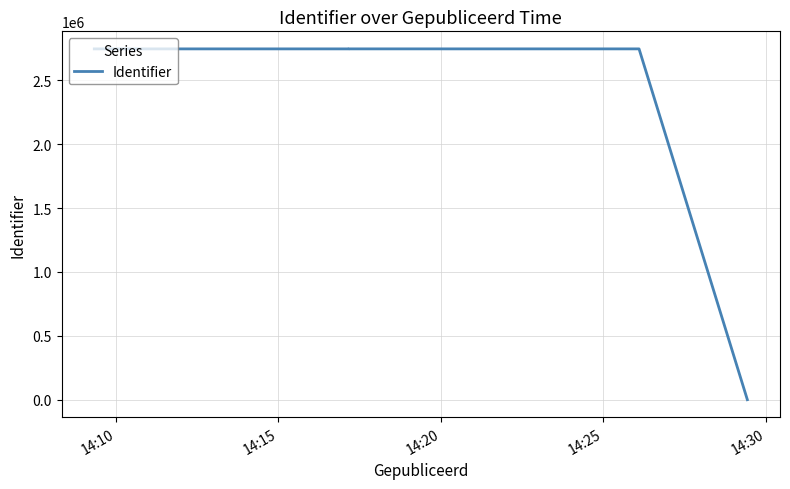

What is the difference between the second highest and second lowest values?

3